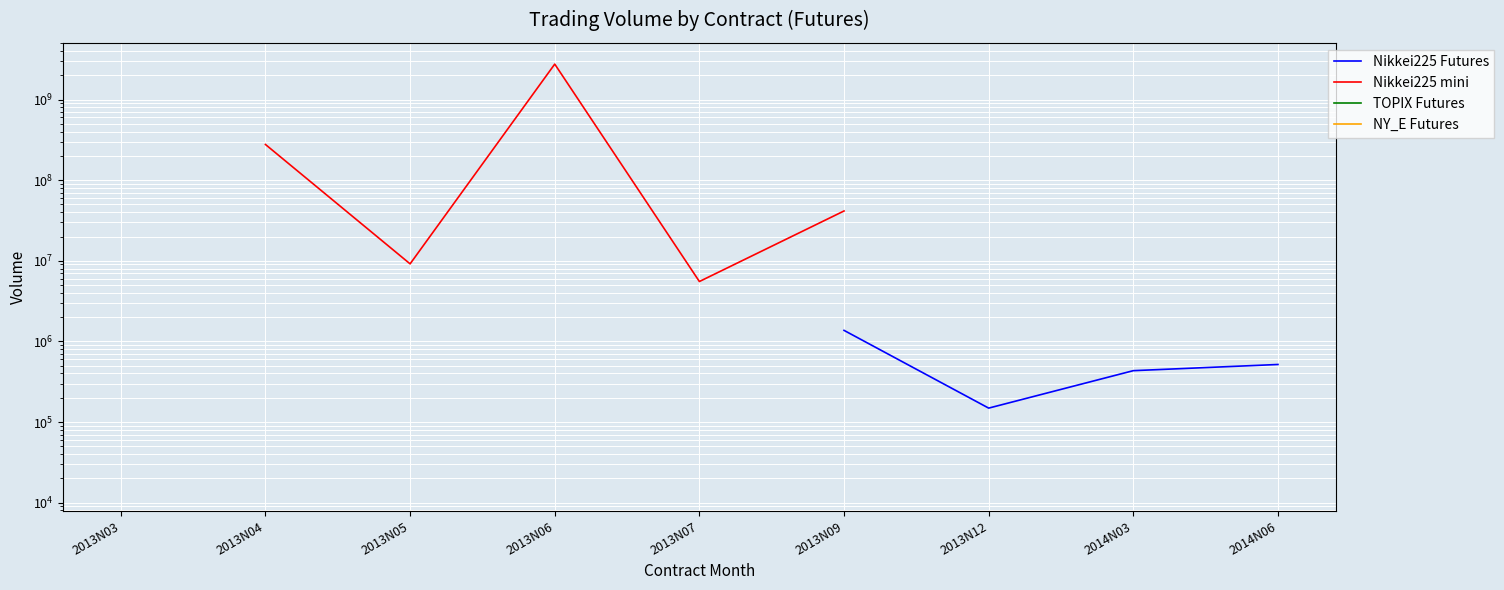

Between 2013N06 and 2013N12, which is larger?

2013N06